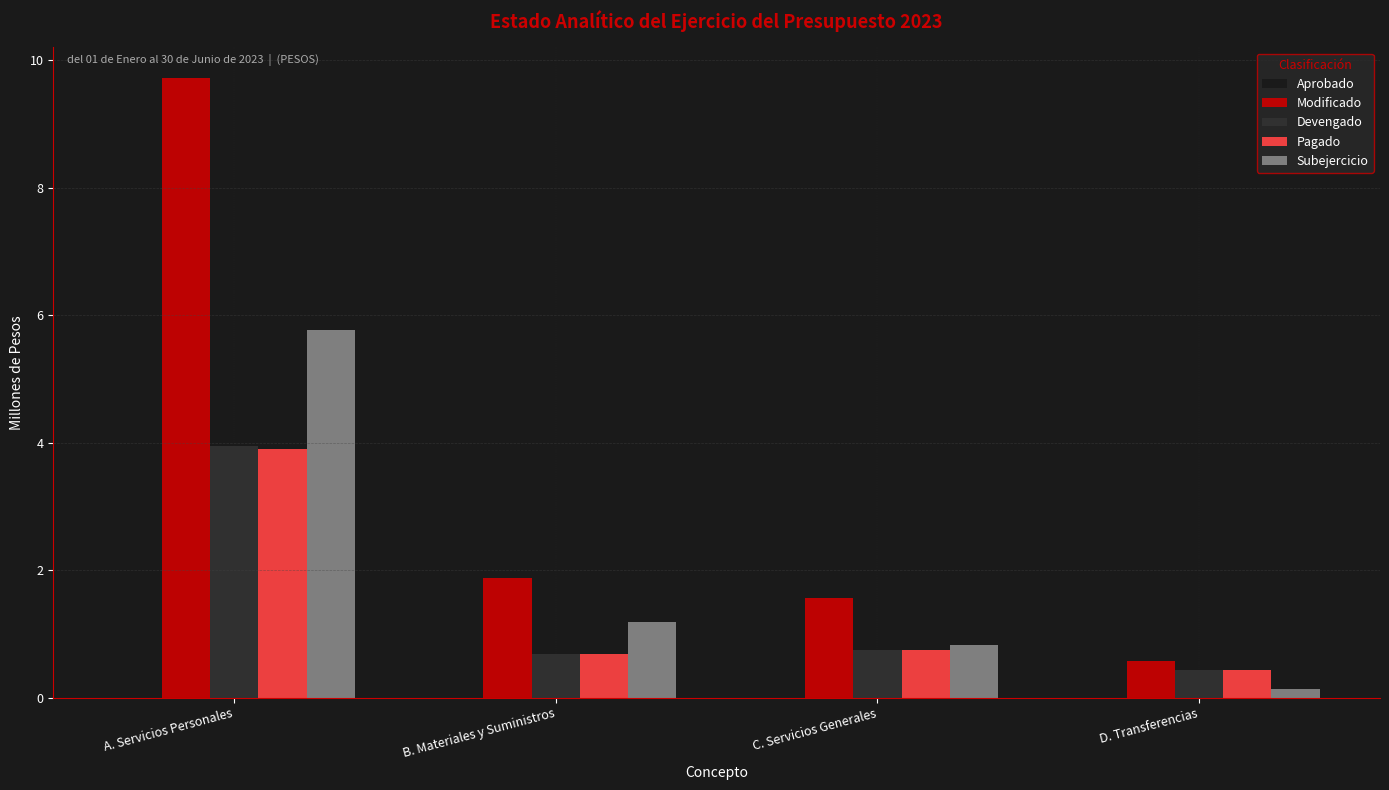

What is the label of the 1st bar from the left?

A. Servicios Personales